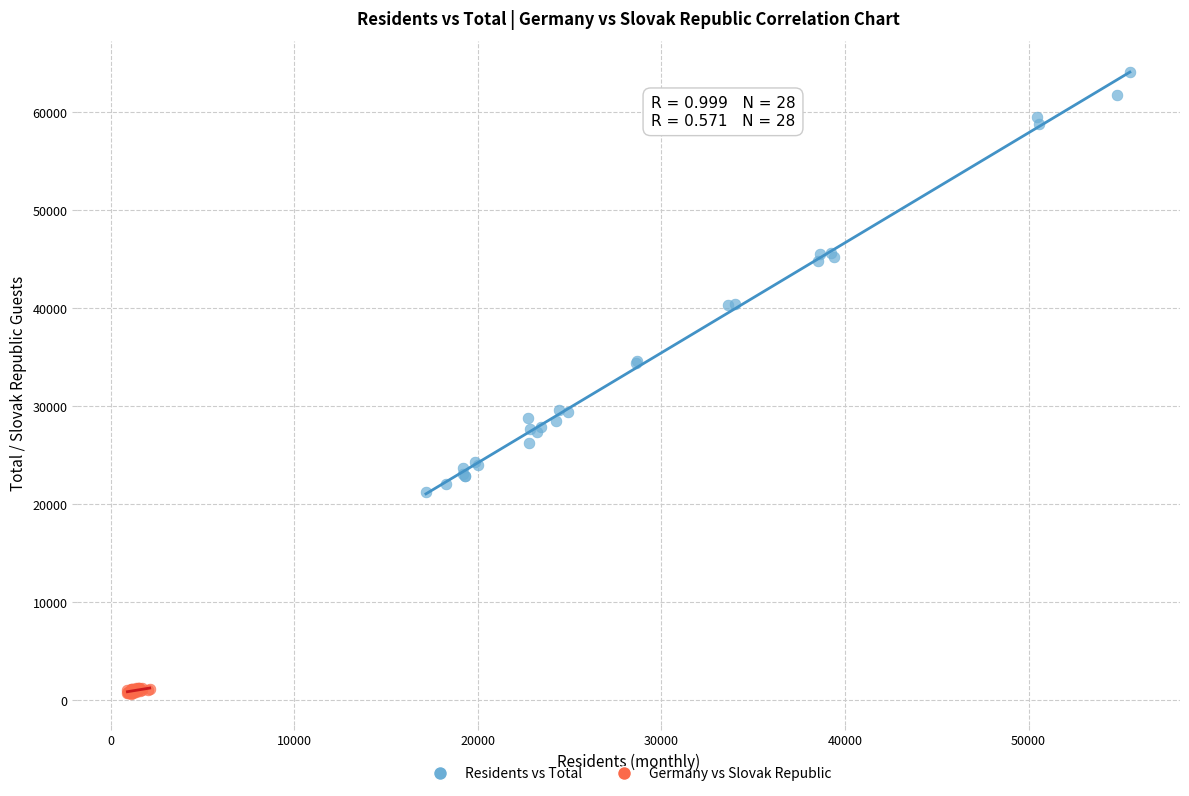

Which series reaches the minimum Y coordinate?

Germany vs Slovak Republic